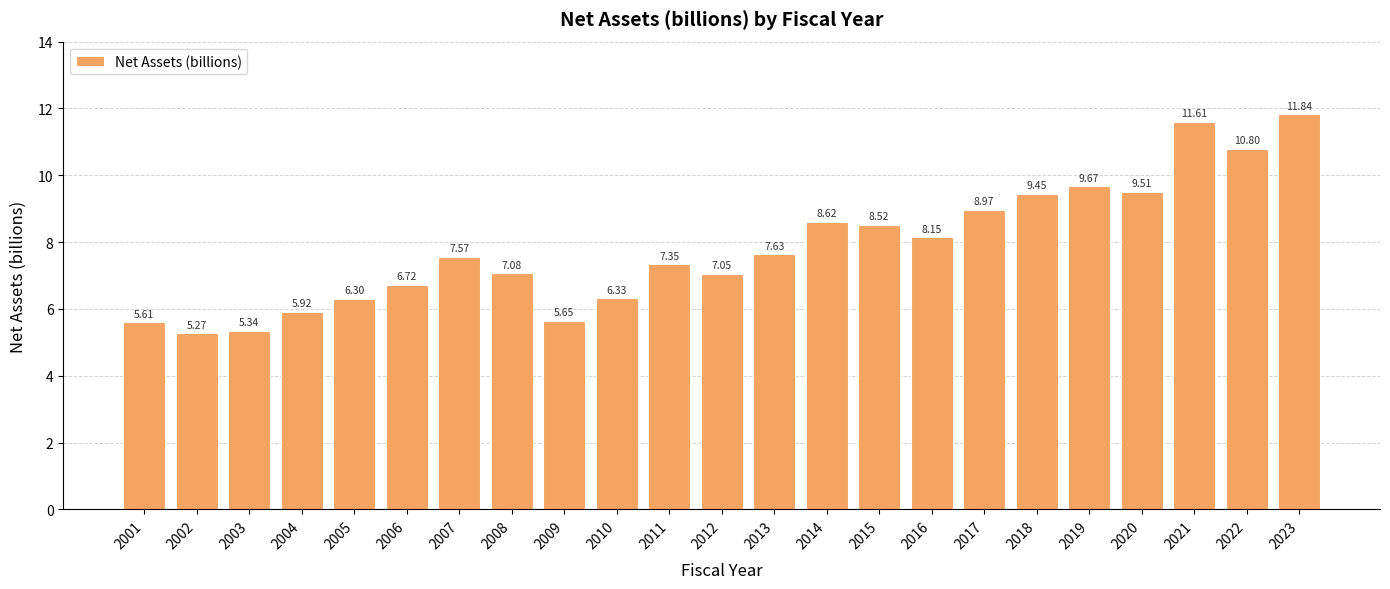

What is the sum of all values?

180.9